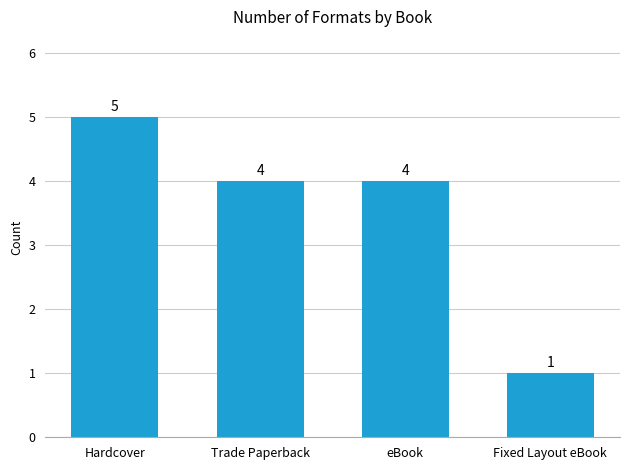

Reading left to right, list all the values displayed in this chart.

5	4	4	1